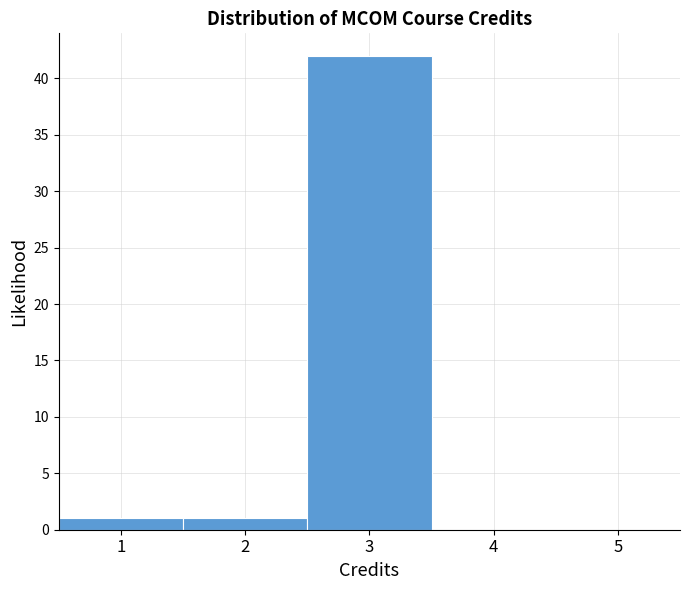

Reading left to right, list every bar in this chart as the range it spans on the x-axis followed by its height. The values are not printed on the chart, so give them approximately, as read against the axis.

0.5 to 1.5: 1
1.5 to 2.5: 1
2.5 to 3.5: 42
3.5 to 4.5: 0
4.5 to 5.5: 0